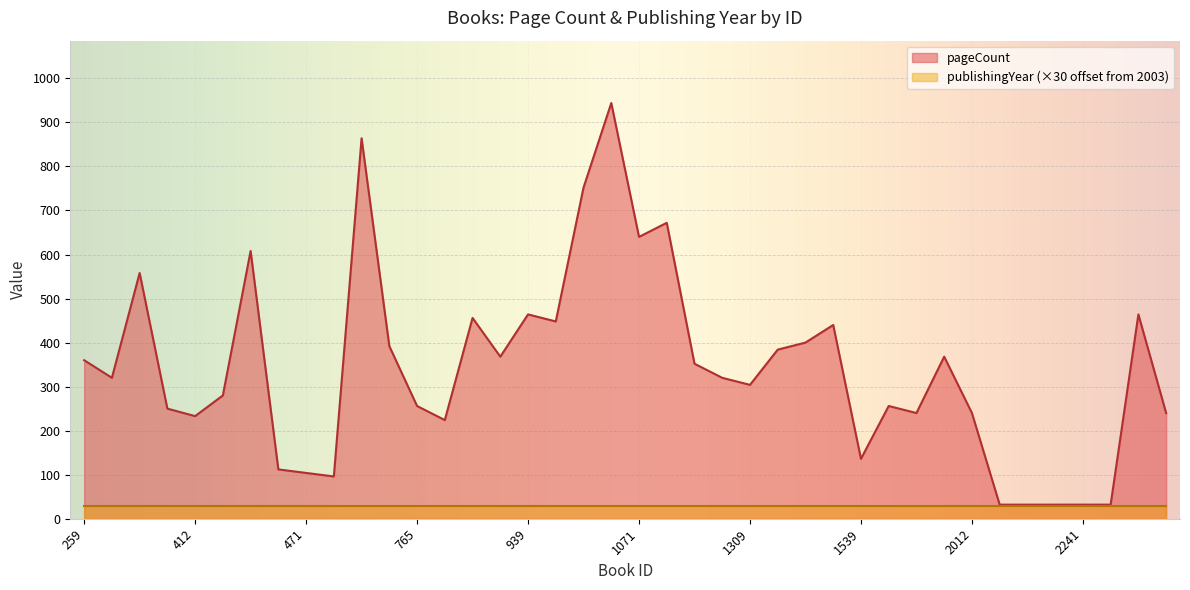

Count the number of values greater than 320.

19